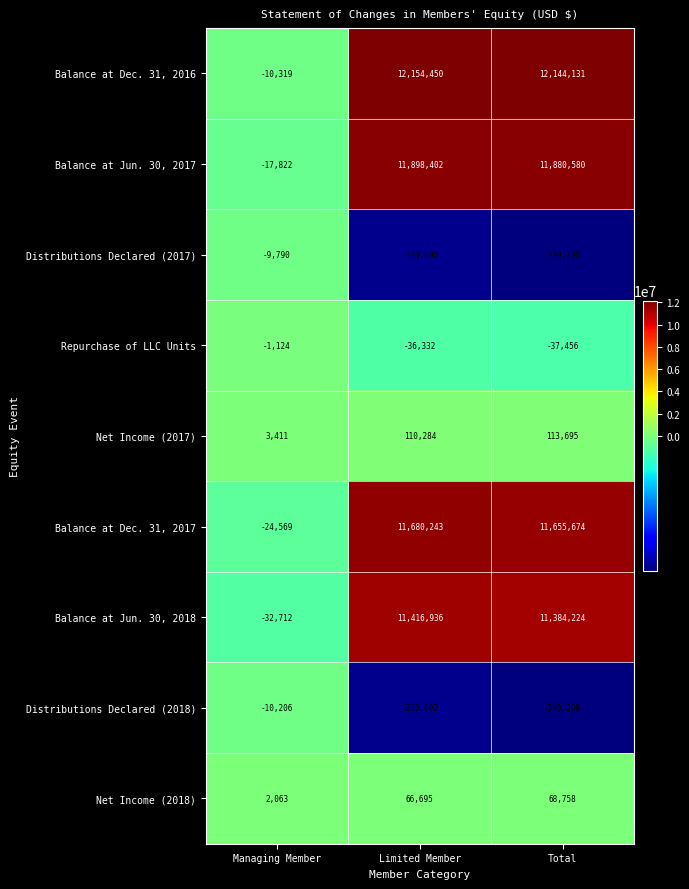

Rank the series by their maximum value, from lowest to highest.

Distributions Declared (2018), Distributions Declared (2017), Repurchase of LLC Units, Net Income (2018), Net Income (2017), Balance at Jun. 30, 2018, Balance at Dec. 31, 2017, Balance at Jun. 30, 2017, Balance at Dec. 31, 2016